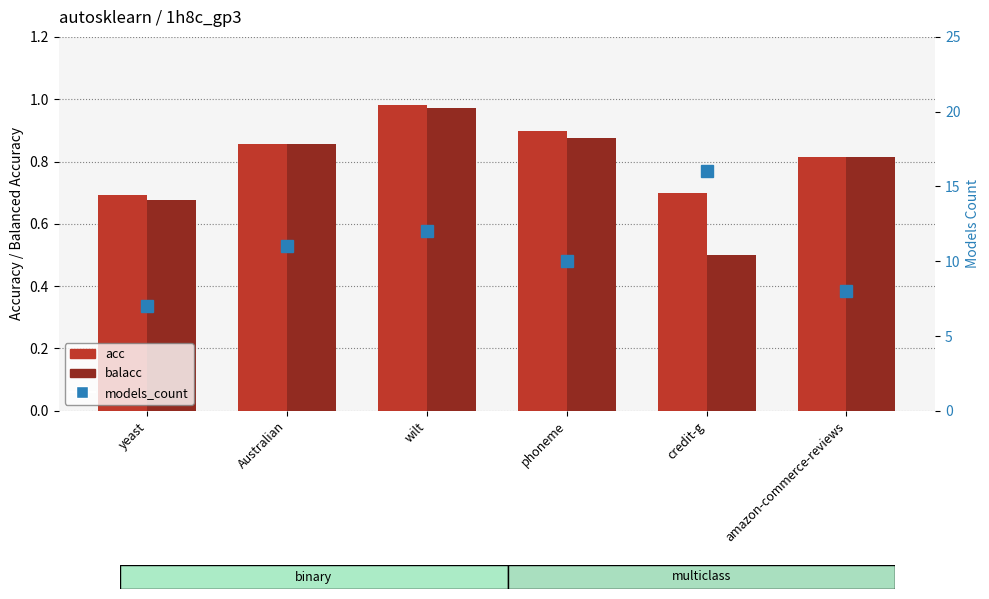

What is the sum of the acc values at credit-g and amazon-commerce-reviews?

1.5